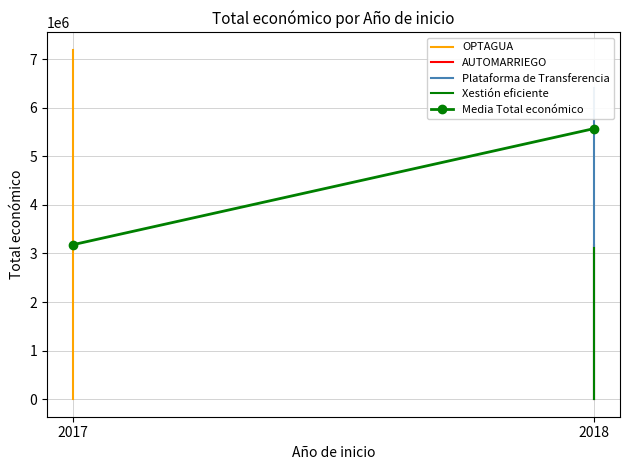

Is the value of Xestión eficiente at 2017 greater than the value of Media Total económico at 2018?

No